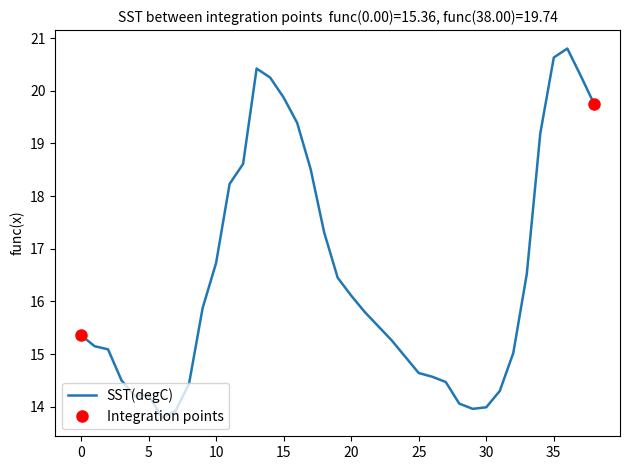

What is the maximum value for SST(degC)?

20.8